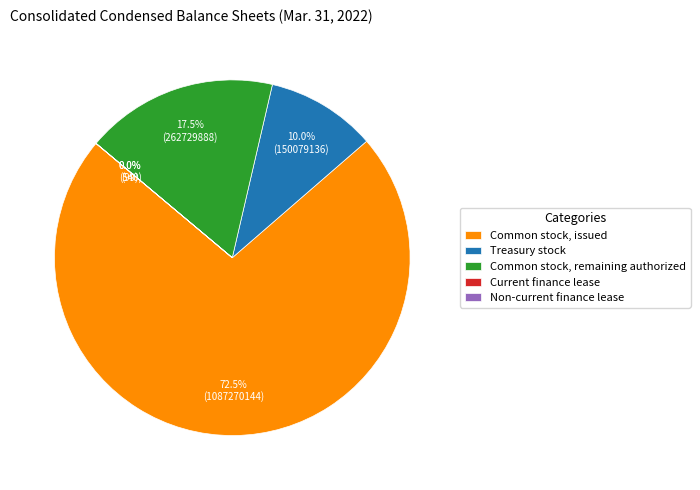

Combined, do Common stock, issued (in shares) and Common stock, authorized (in shares) account for over 50%?

Yes